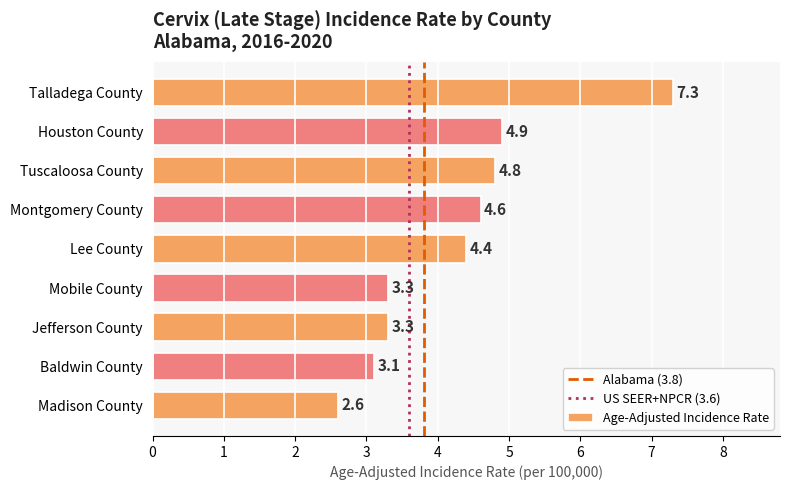

Which category has the lowest value across all series?

Madison County